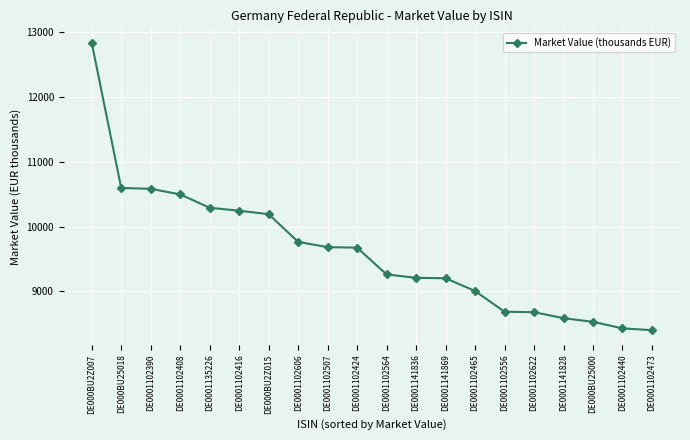

Between DE0001141828 and DE000BU25000, which is larger?

DE0001141828